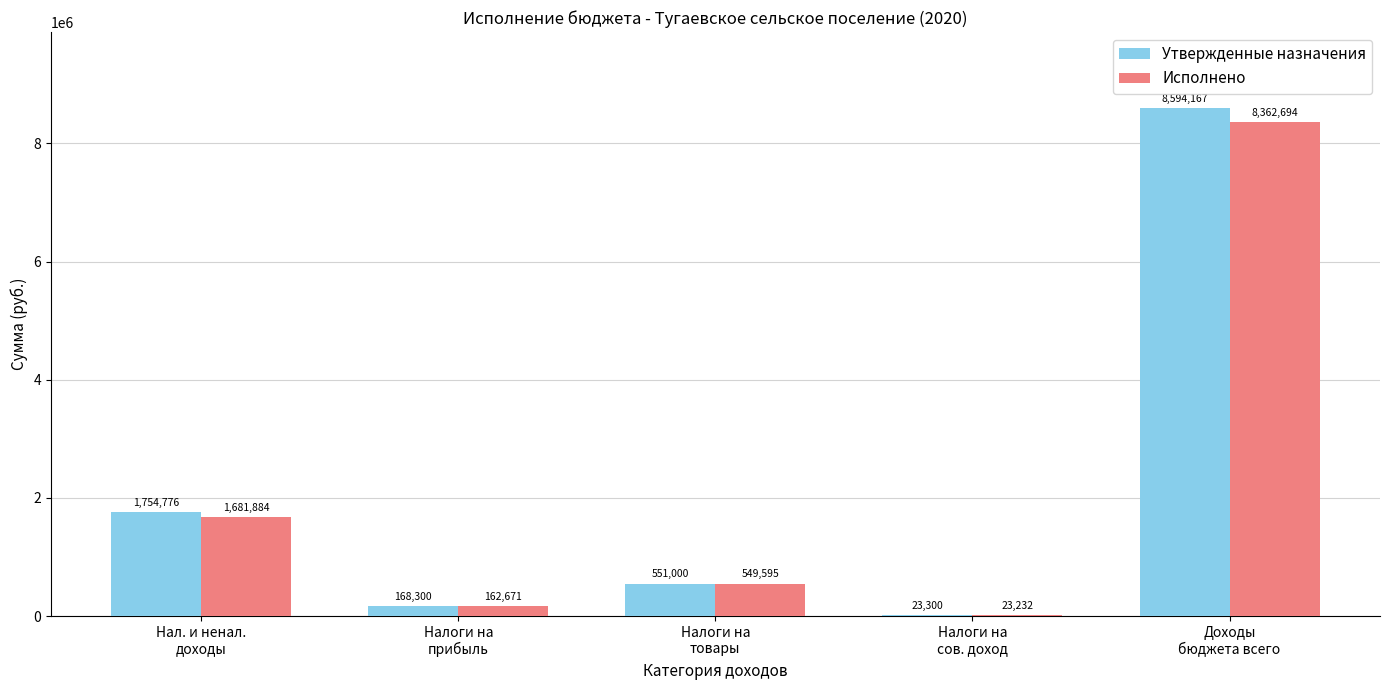

How many groups of bars are there?

5